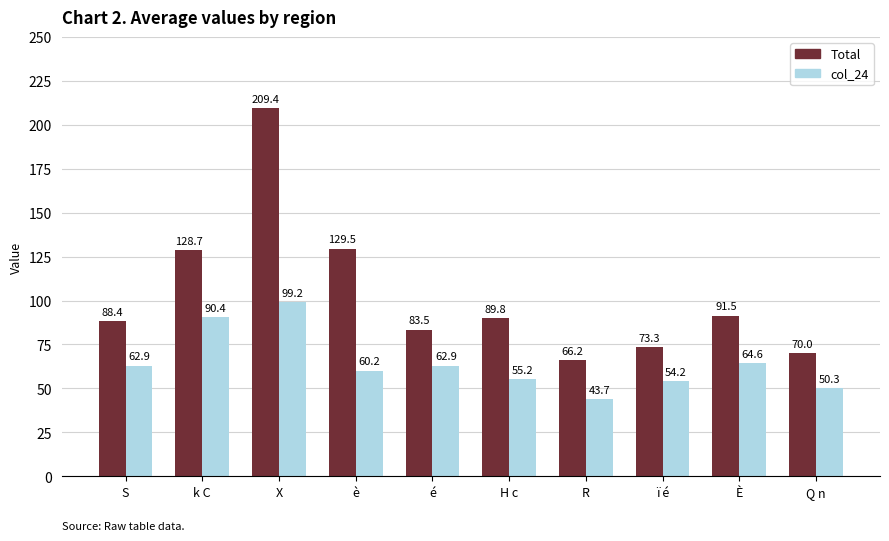

List the labels in order of Total value, largest first.

X, è, k C, È, H c, S, é, ï é, Q n, R